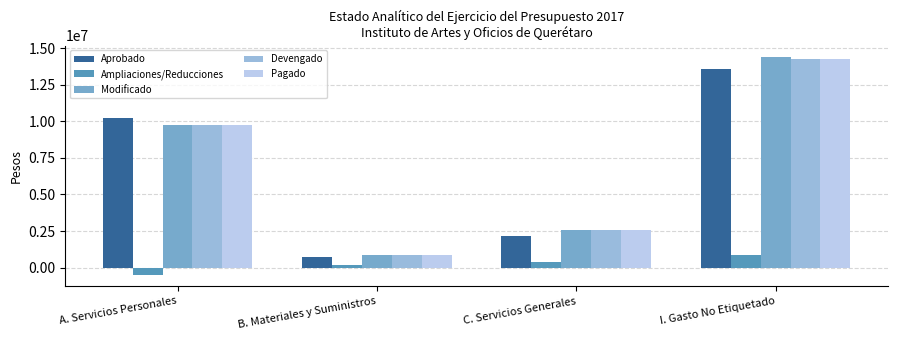

How many bars are there in total?

20